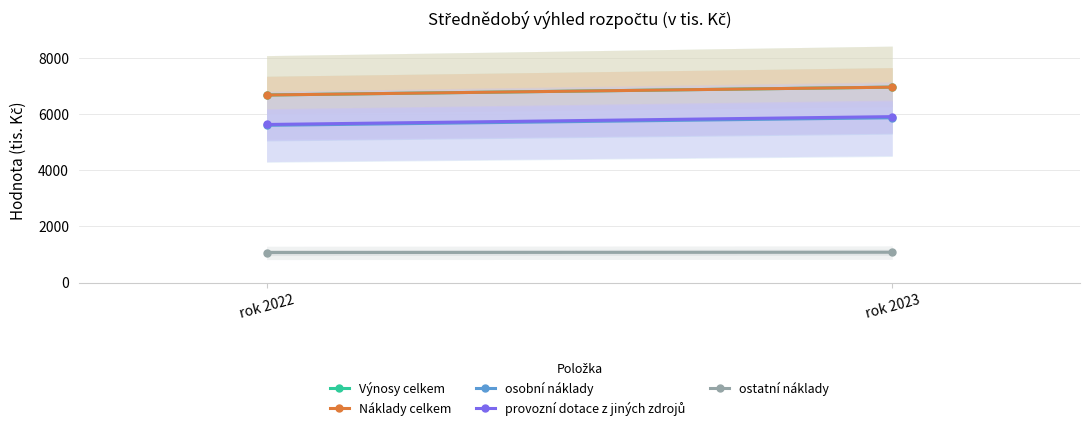

What is the value of the provozní dotace z jiných zdrojů point at the 2nd from the left?

5910